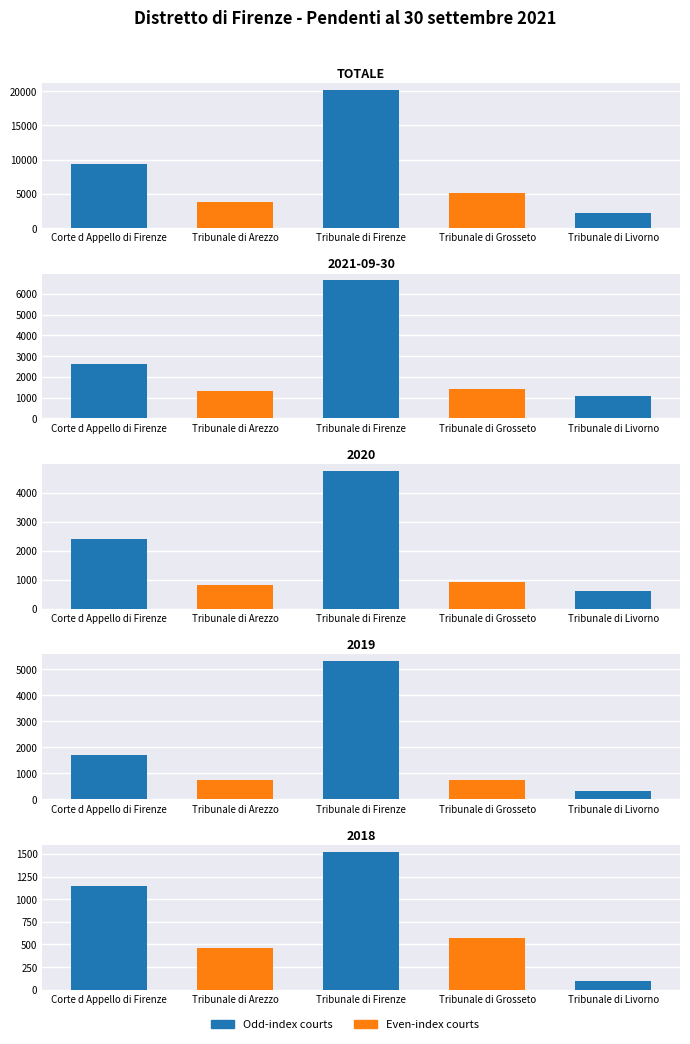

What is the value of the 2019 bar at the 4th from the left?

732